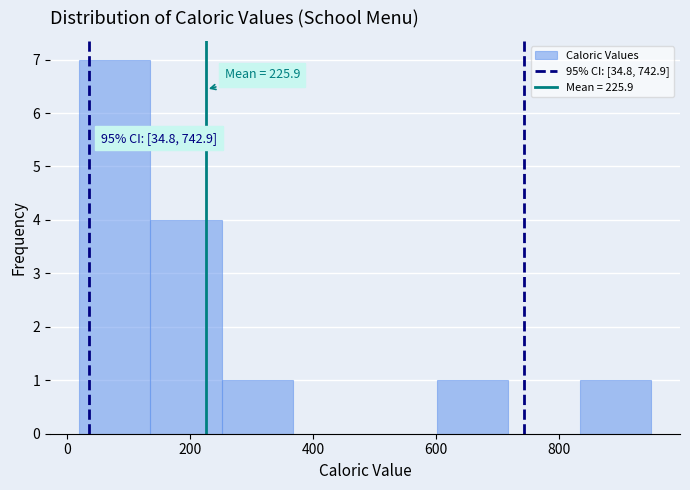

Which range on the x-axis has the tallest bar?

20 to 140